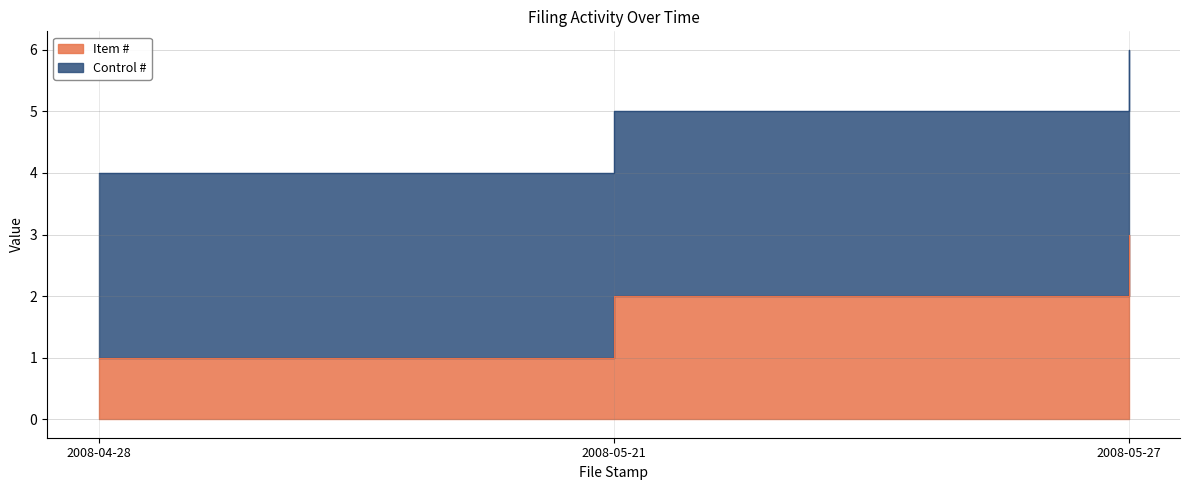

Does the chart have visible grid lines?

Yes